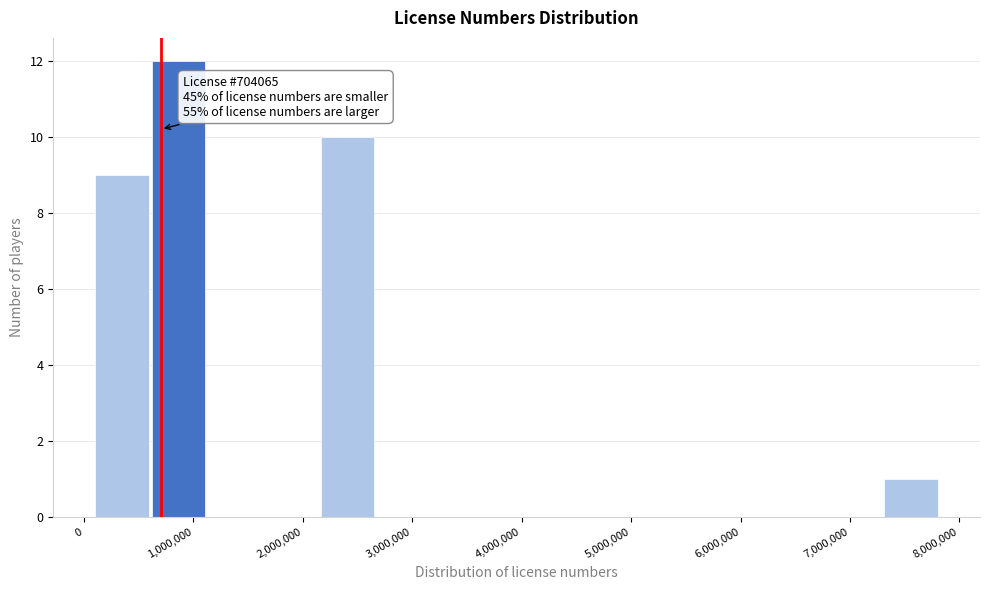

Over which range of the x-axis is the bar tallest?

600000 to 1100000